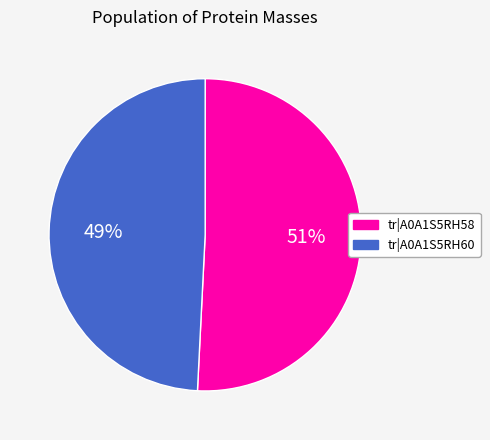

How many slices are in this pie chart?

2